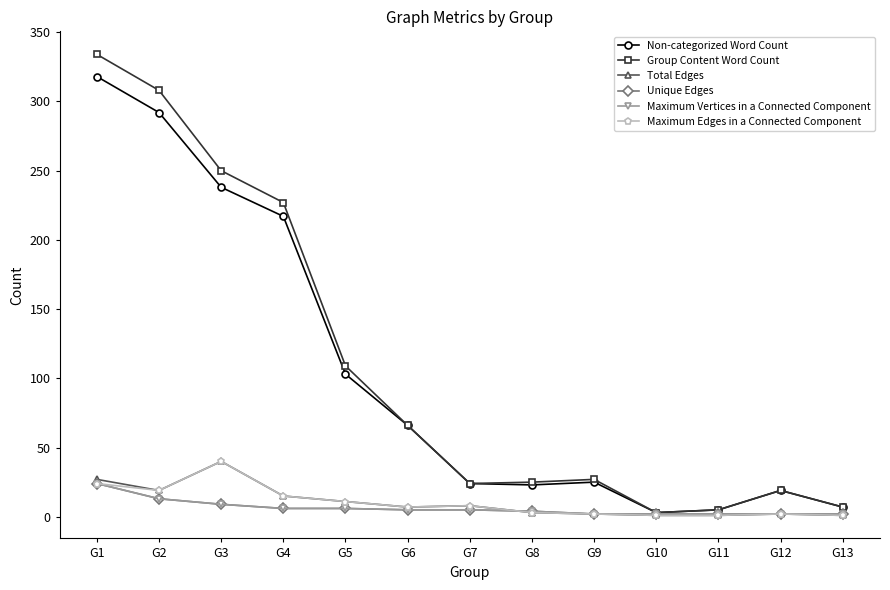

What is the average value of the Maximum Edges in a Connected Component series?

10